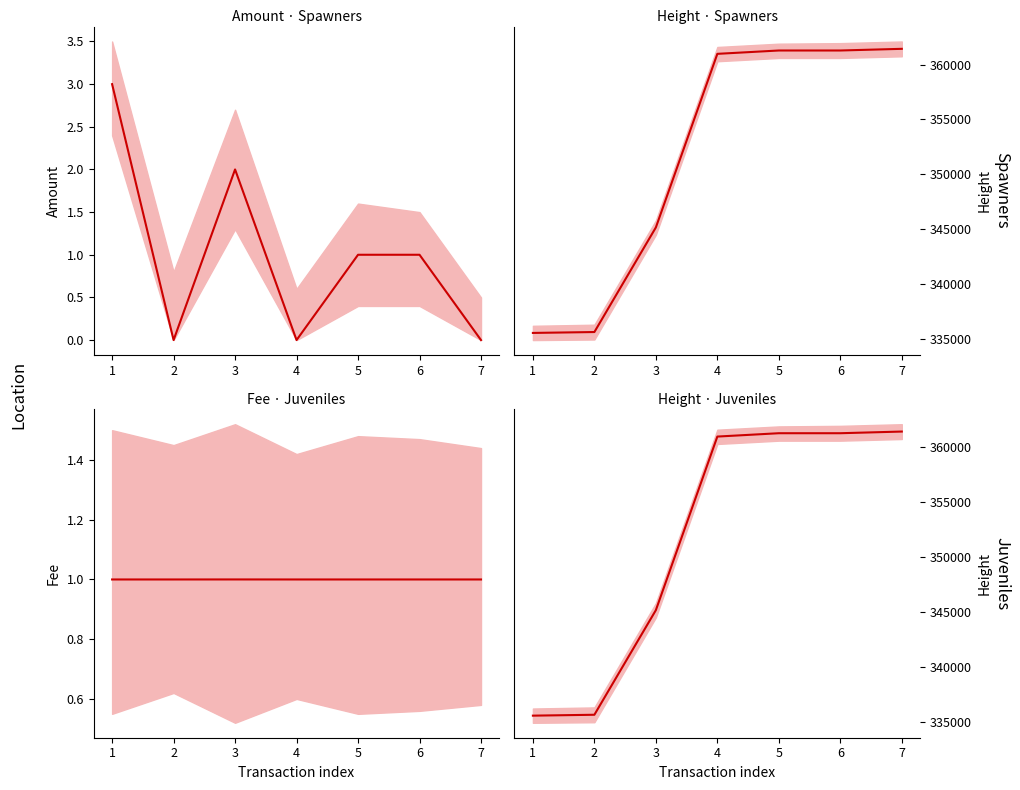

What is the sum of all Height values?

2461294.0